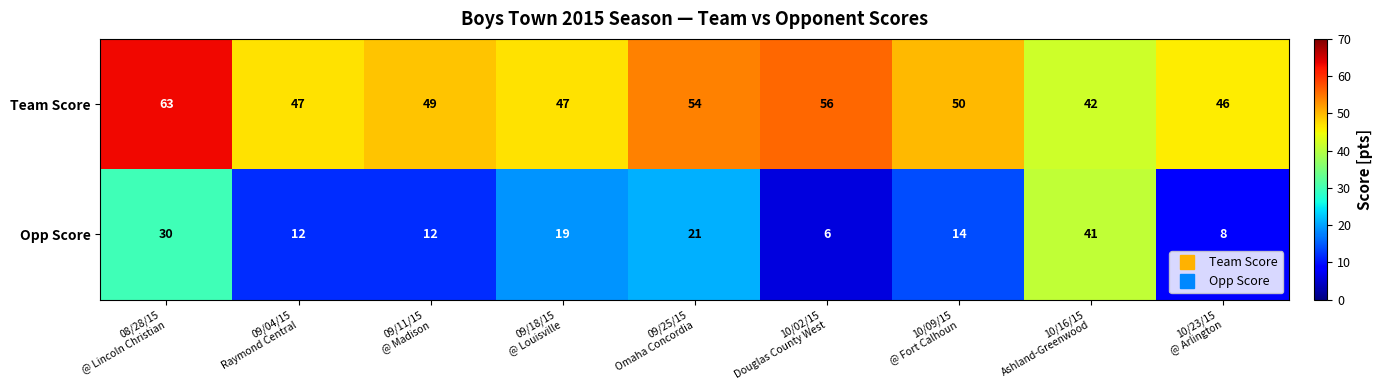

Rank the series by their maximum value, from highest to lowest.

Team Score, Opp Score